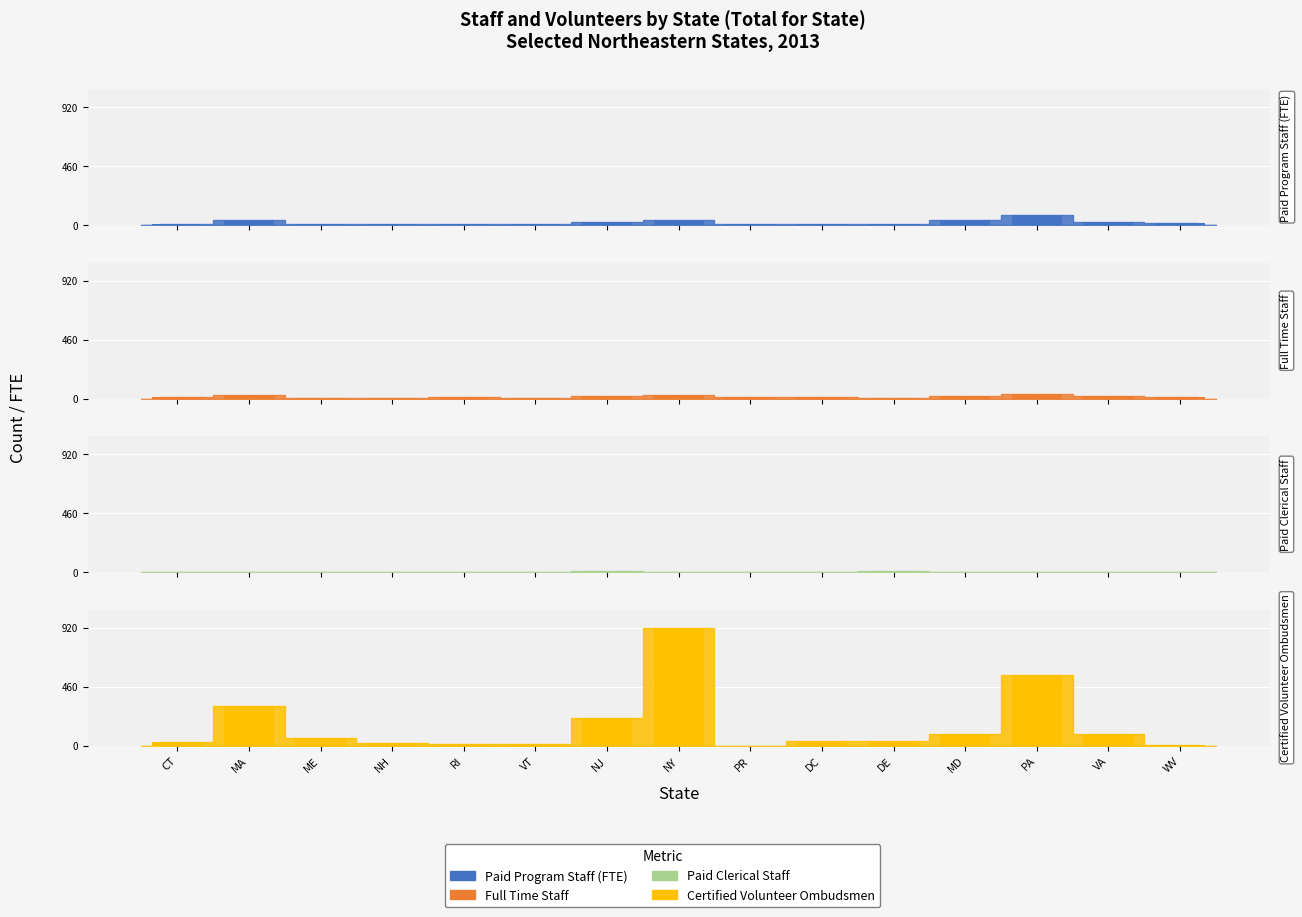

What is the total value across all series at VA?

132.7